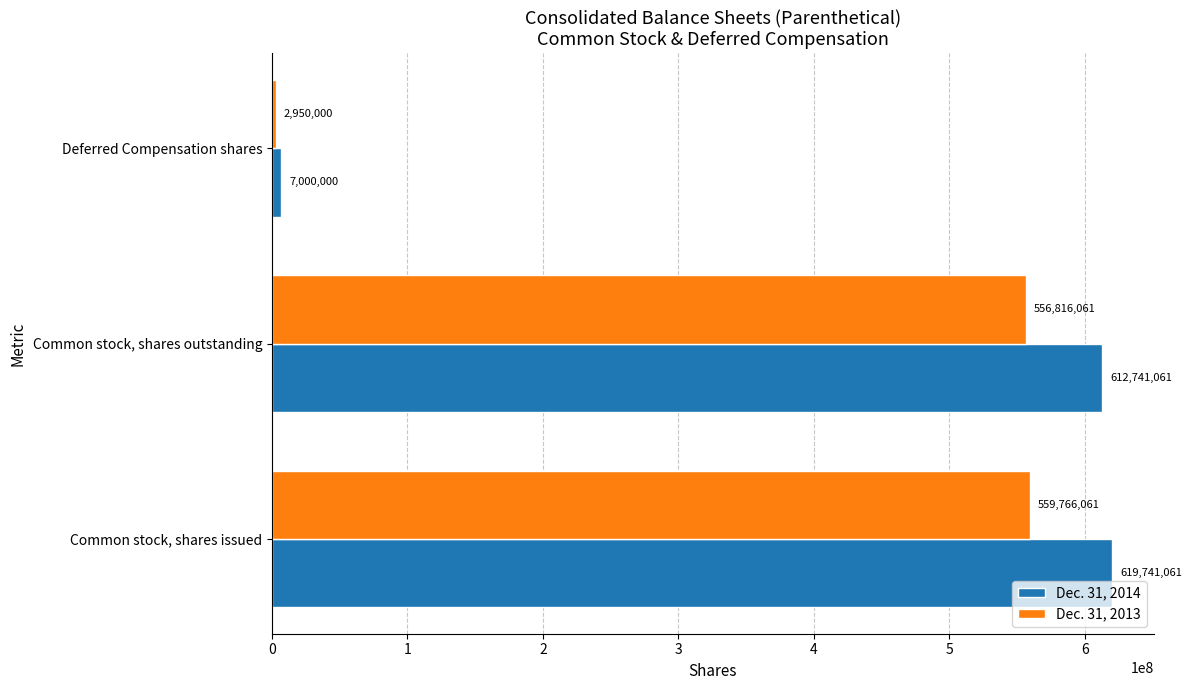

True or false: Dec. 31, 2014 has a value of 166416846 at Common stock, shares outstanding.

False